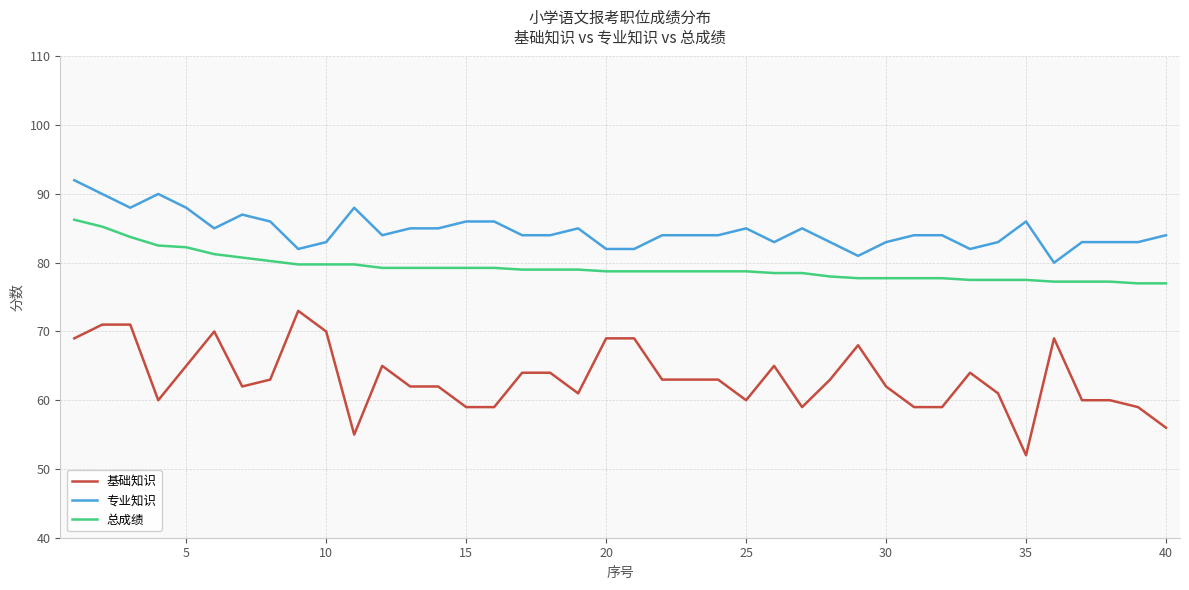

What is the average value of the 专业知识 series?

84.7